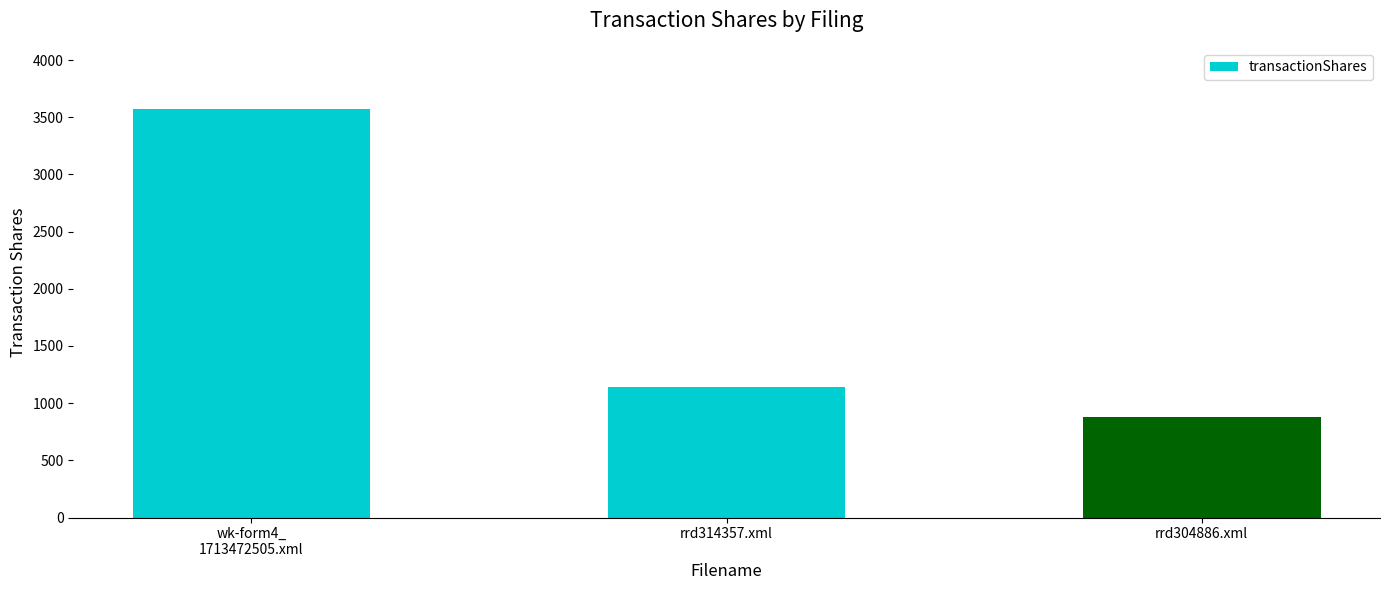

Reading right to left, transcribe all the data shown in this chart.

rrd304886.xml=880	rrd314357.xml=1144	wk-form4_
1713472505.xml=3571